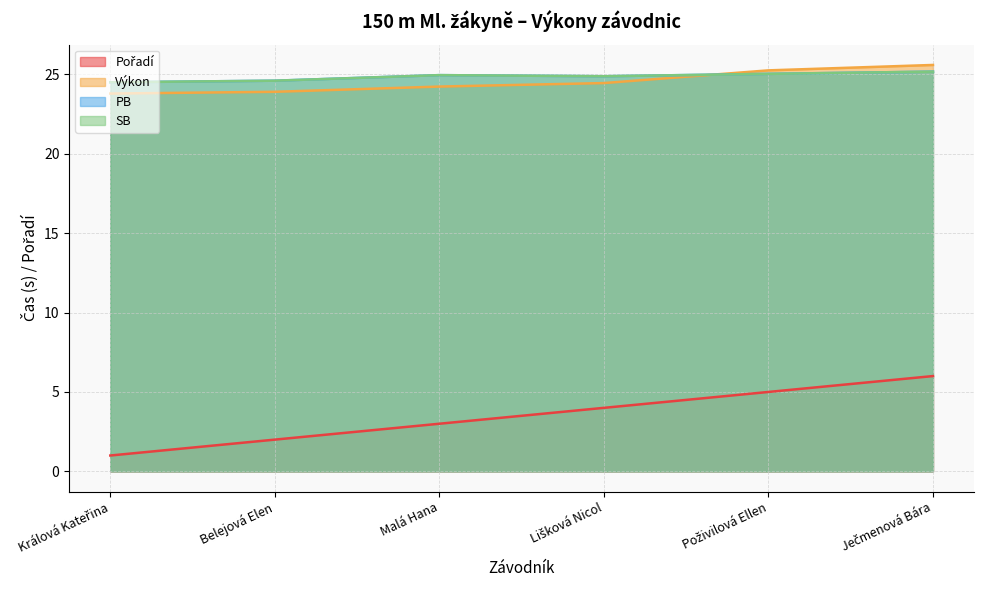

The Pořadí series shows 4.0 at Lišková Nicol. True or false?

True